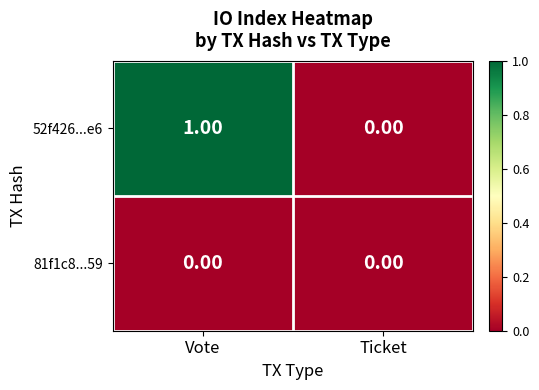

Which series has the largest total across all categories?

52f426...e6